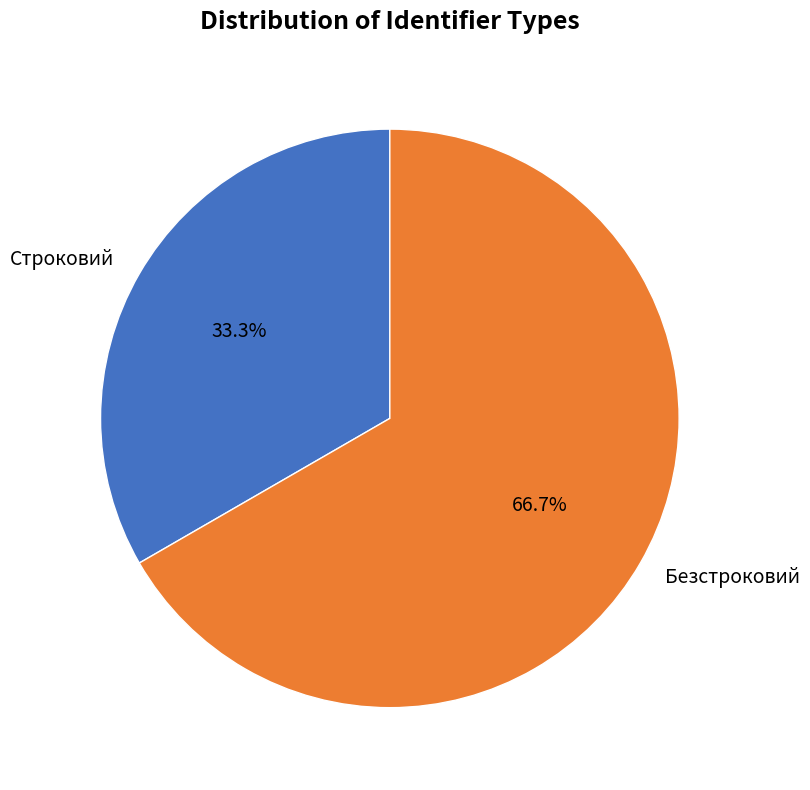

Rank the categories by value from highest to lowest.

Безстроковий, Строковий